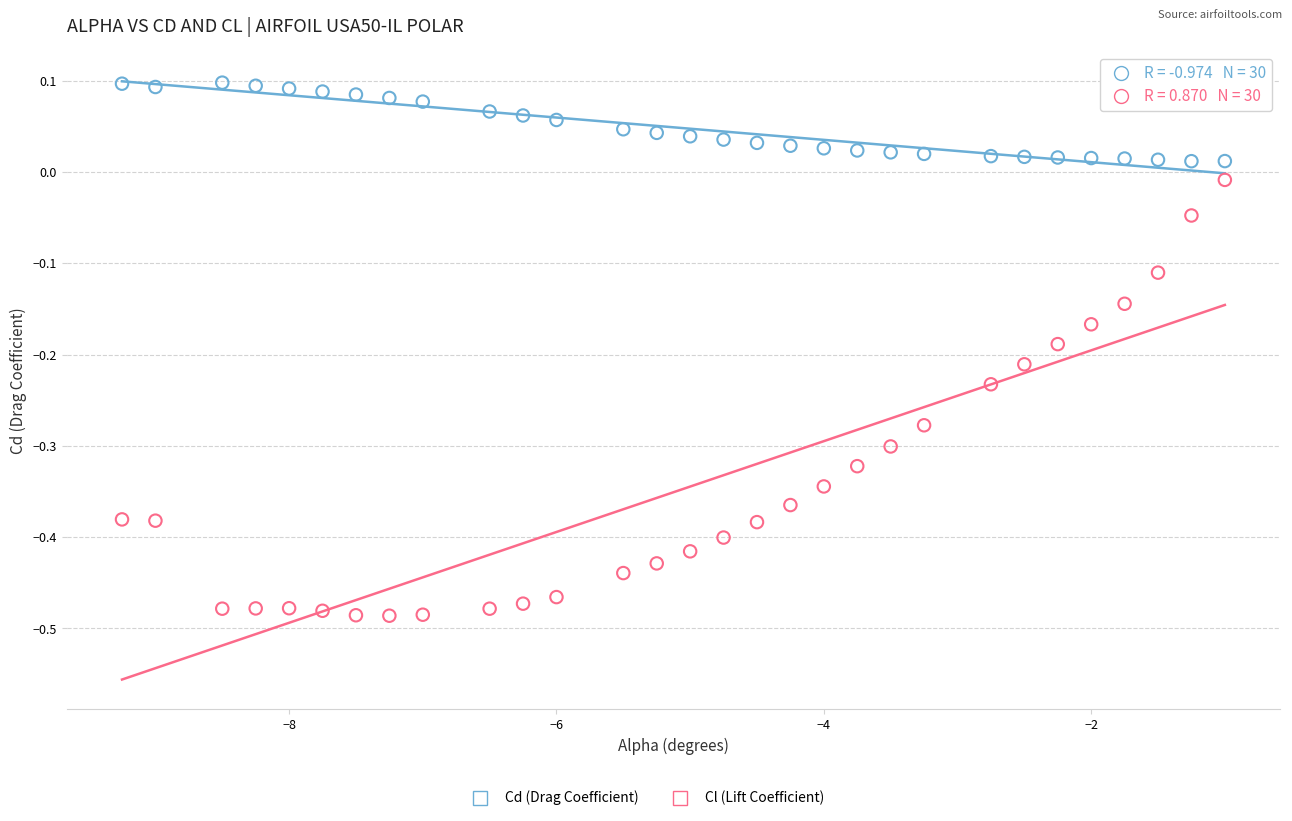

Which series contains the lowest Y value?

Cl (Lift Coefficient)